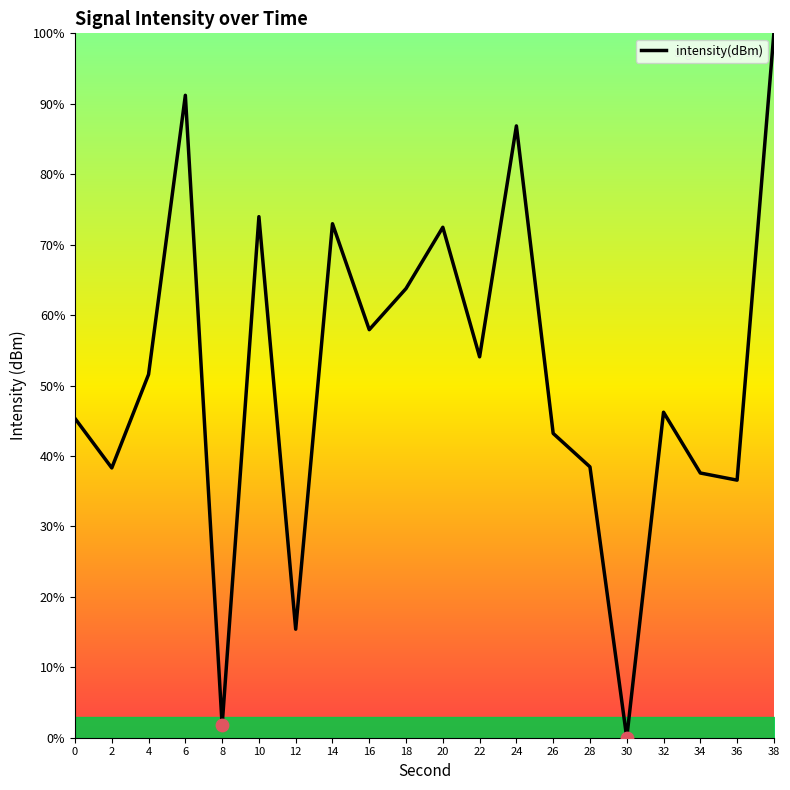

Approximately how many times larger is the value at 24 compared to 36?

2.4